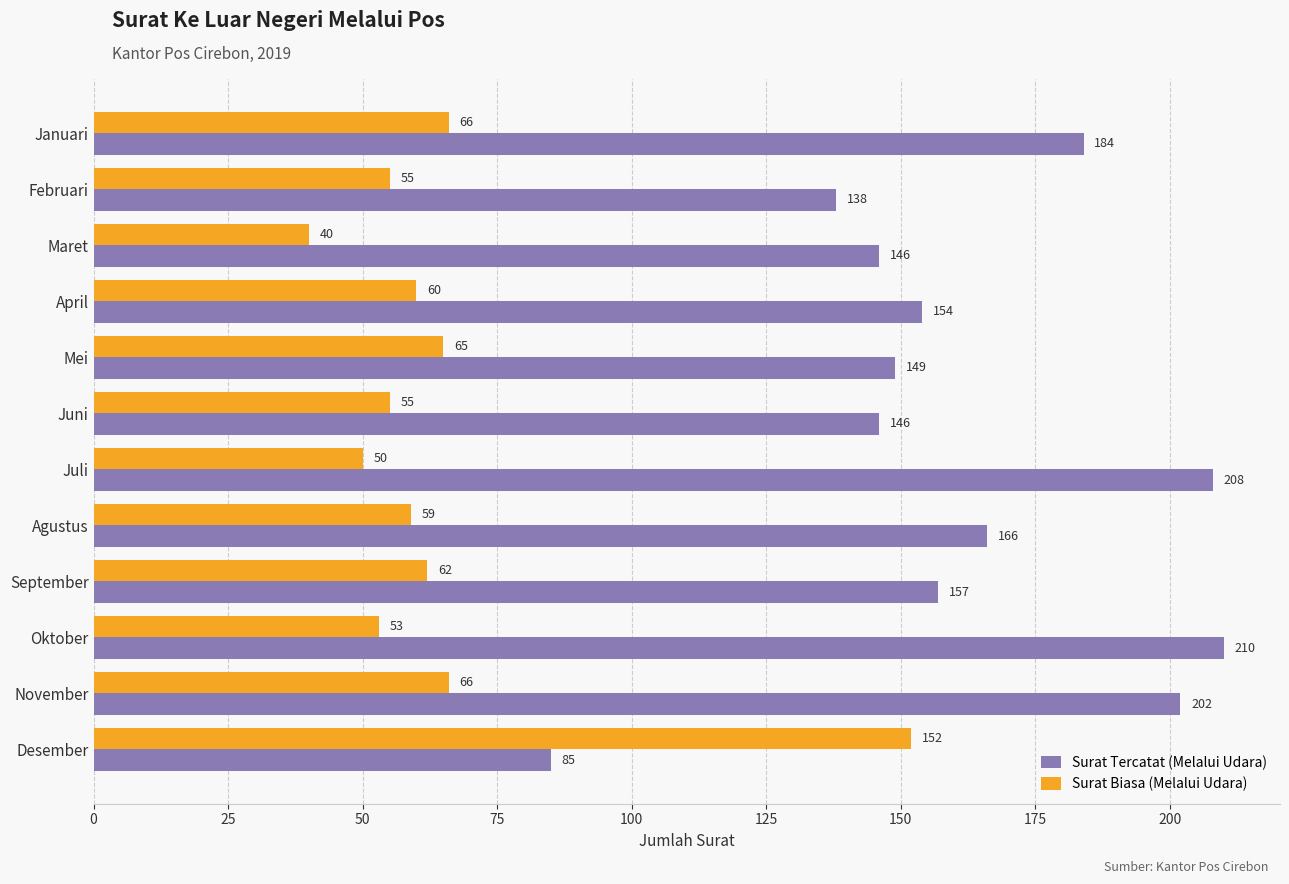

Rank the series by their average value, from lowest to highest.

Surat Biasa (Melalui Udara), Surat Tercatat (Melalui Udara)